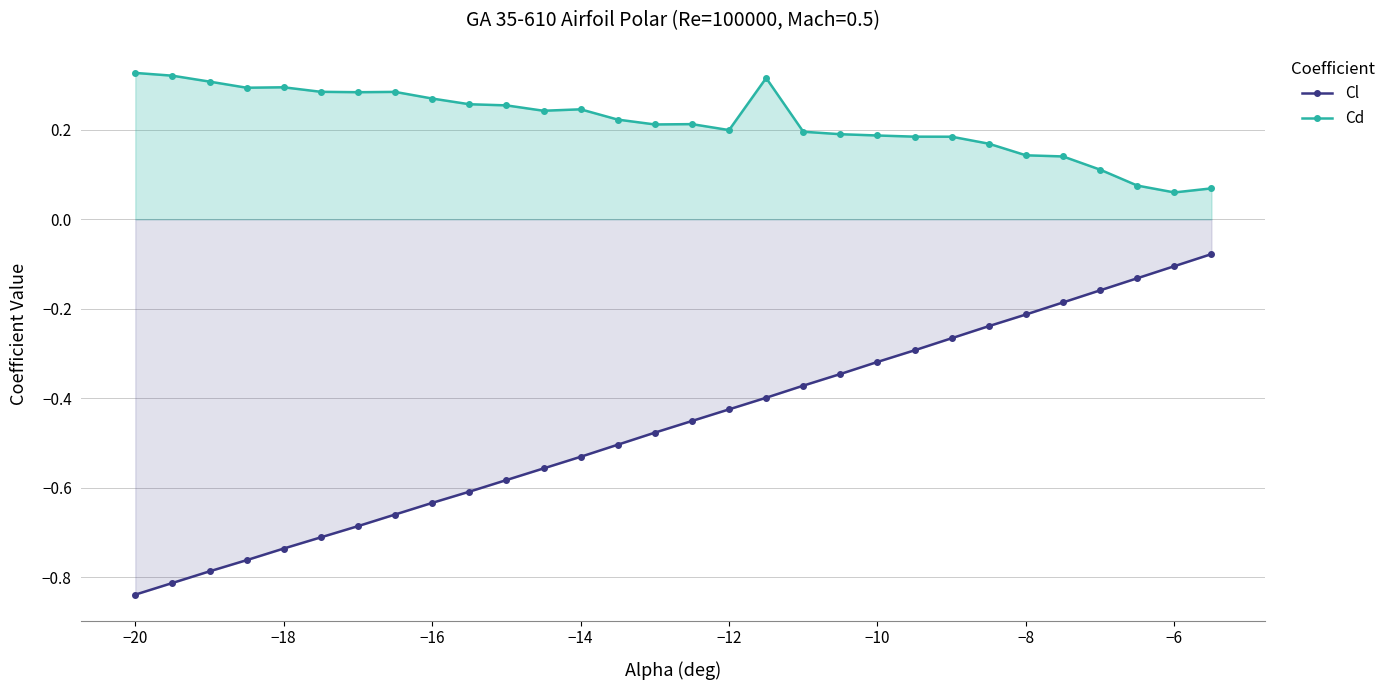

Which series has the widest spread of values?

Cl